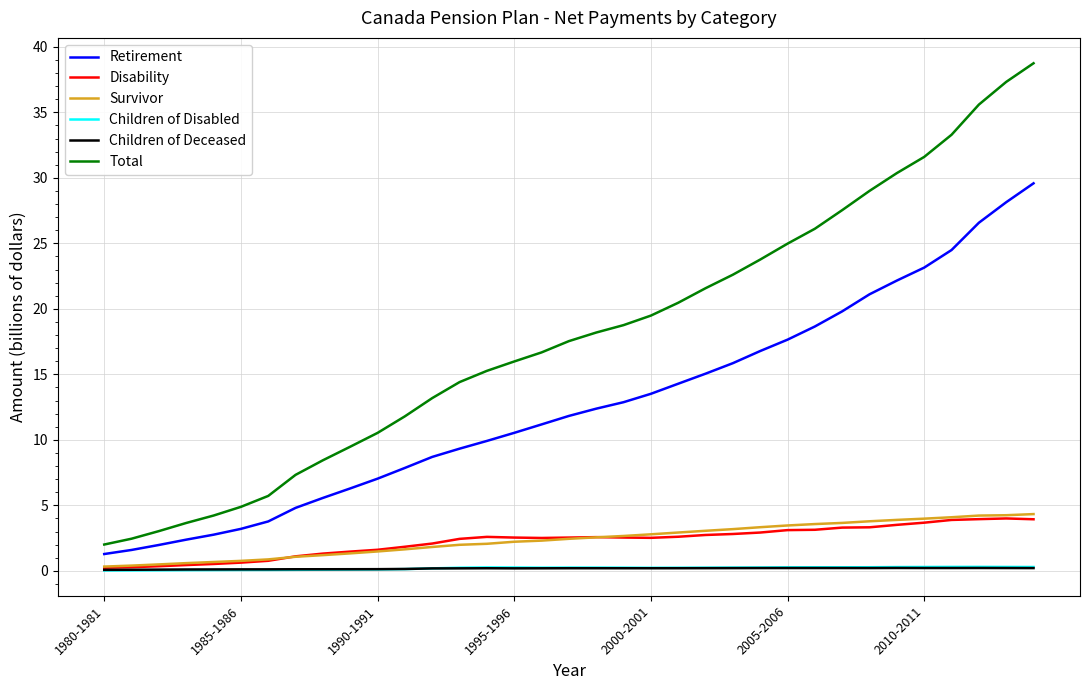

Which series has the largest range (max minus min)?

Total